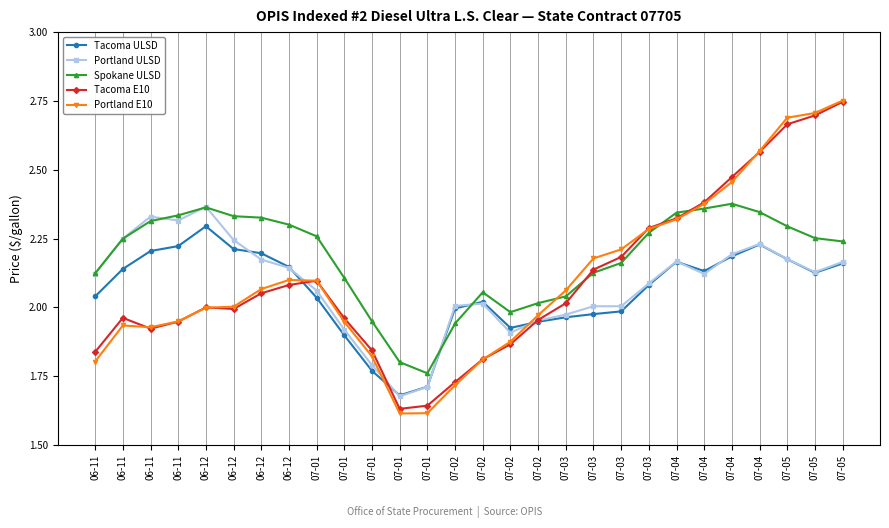

True or false: Portland ULSD has more than 2 interior local peaks.

True